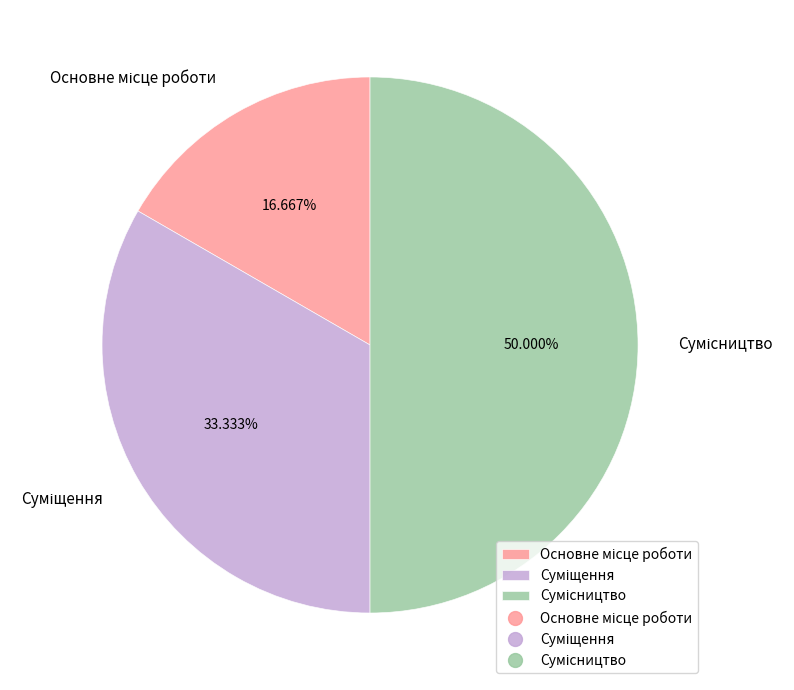

How many slices are in this pie chart?

3